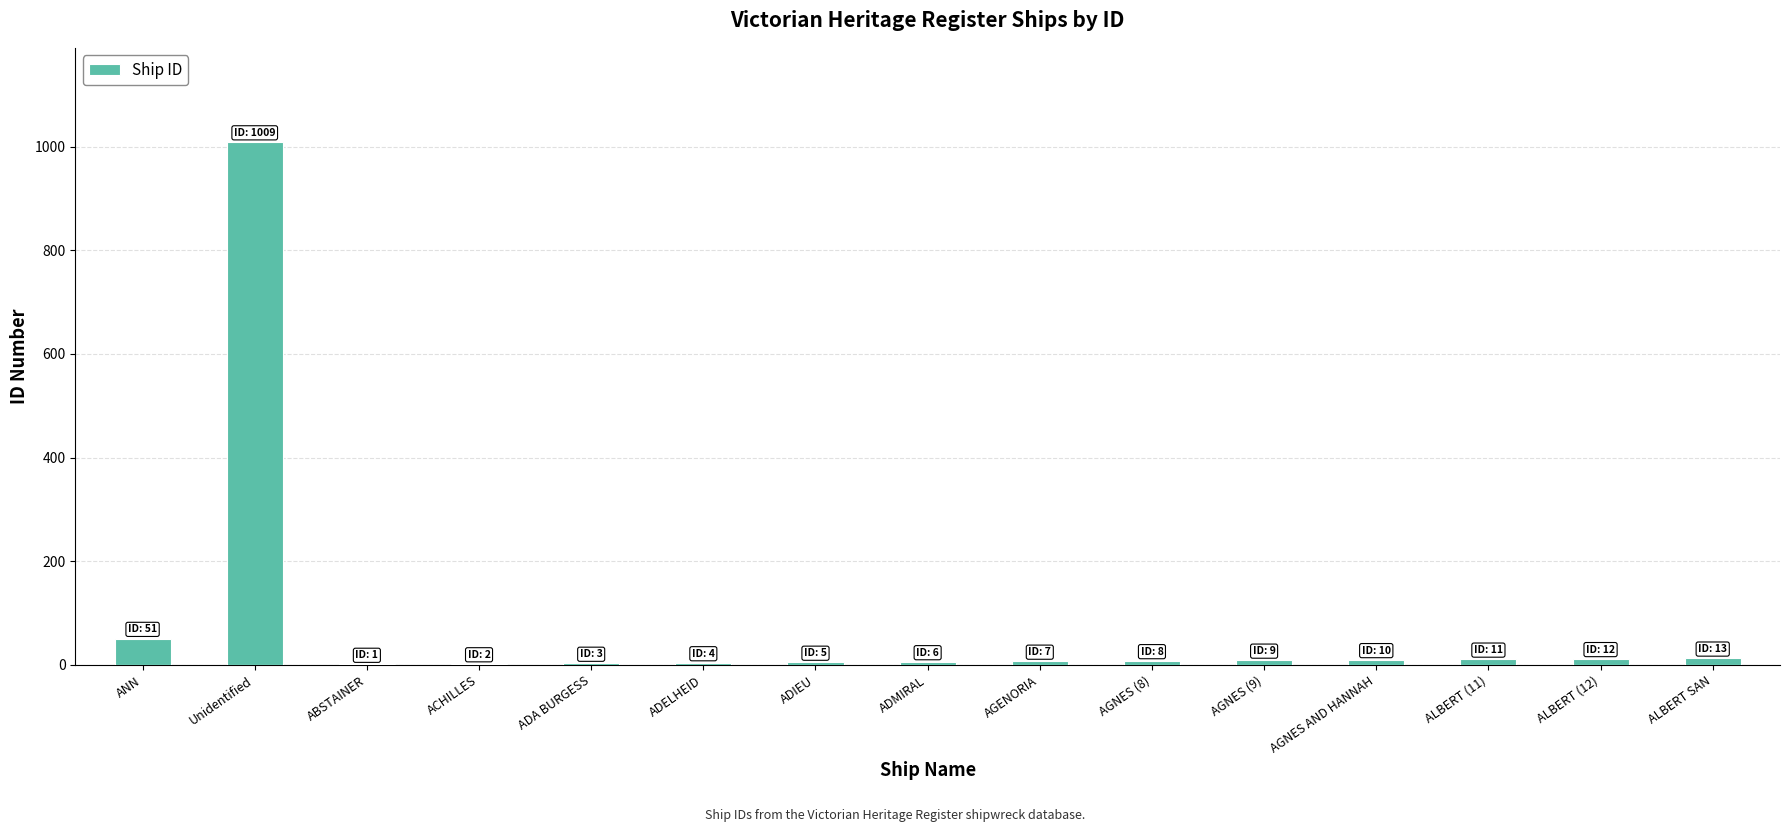

Which category has the highest value across all series?

Unidentified